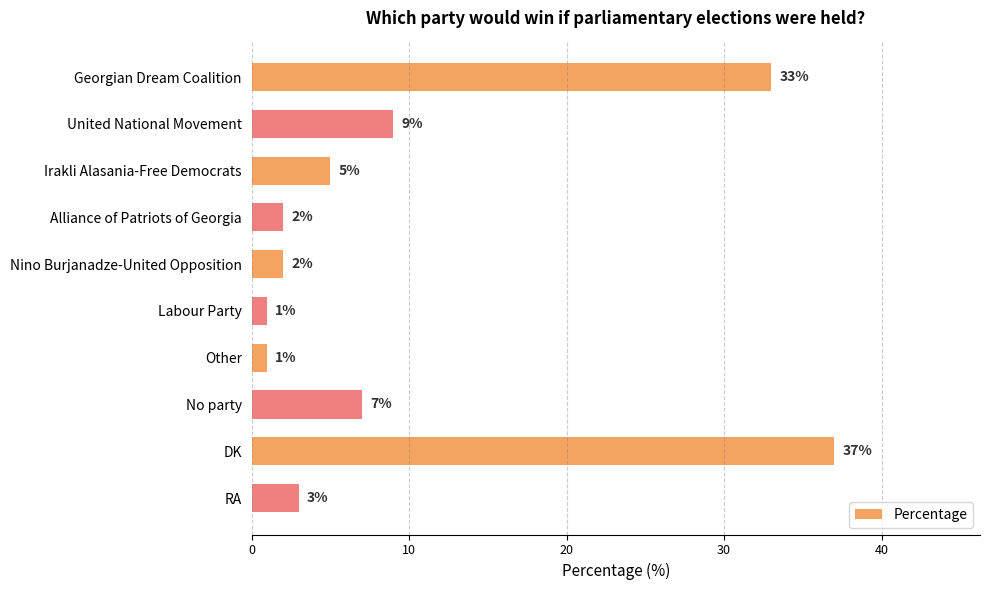

The value at Alliance of Patriots of Georgia is 2. True or false?

True